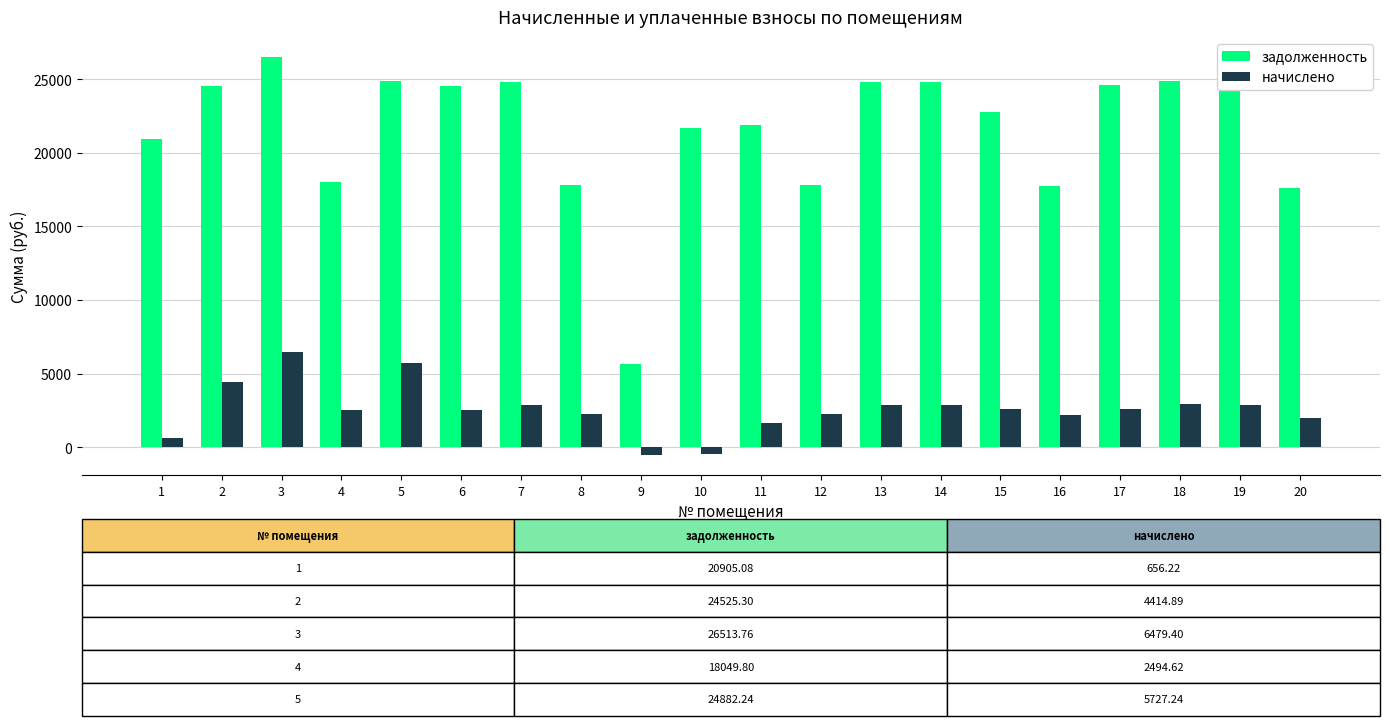

Rank the series at 19 from lowest to highest value.

начислено, задолженность